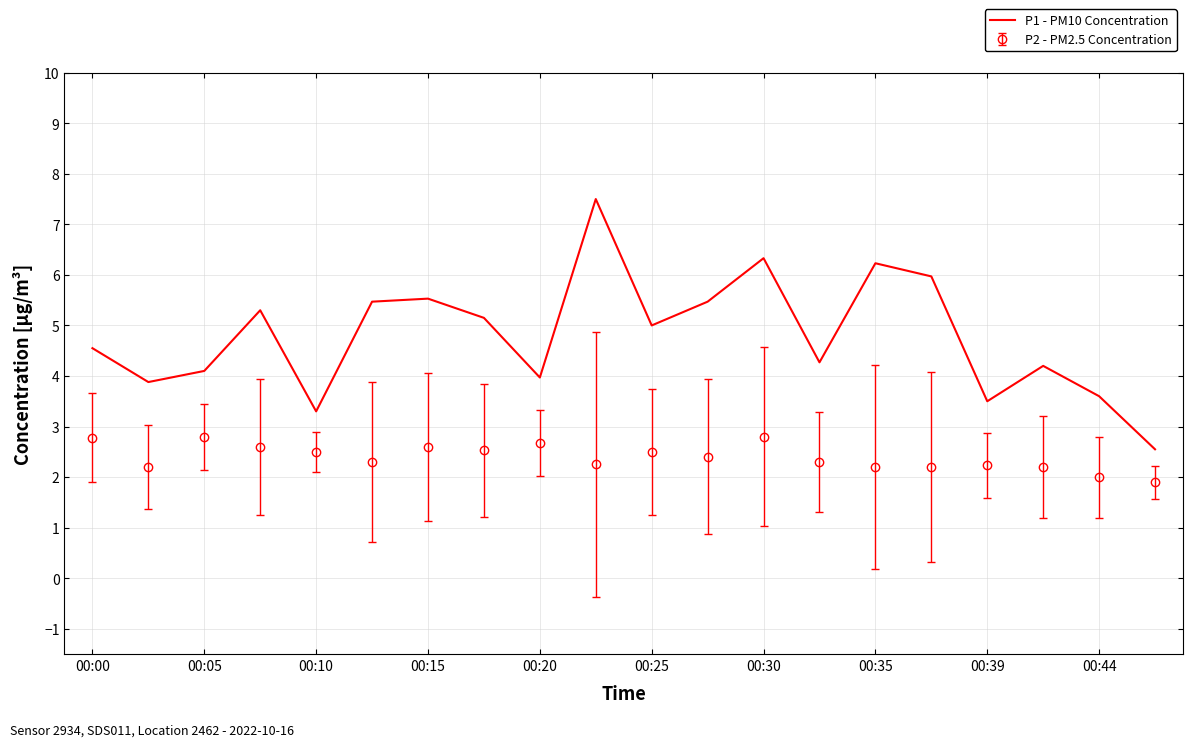

What is the difference between the maximum and minimum values in the P2 - PM2.5 Concentration series?

0.9